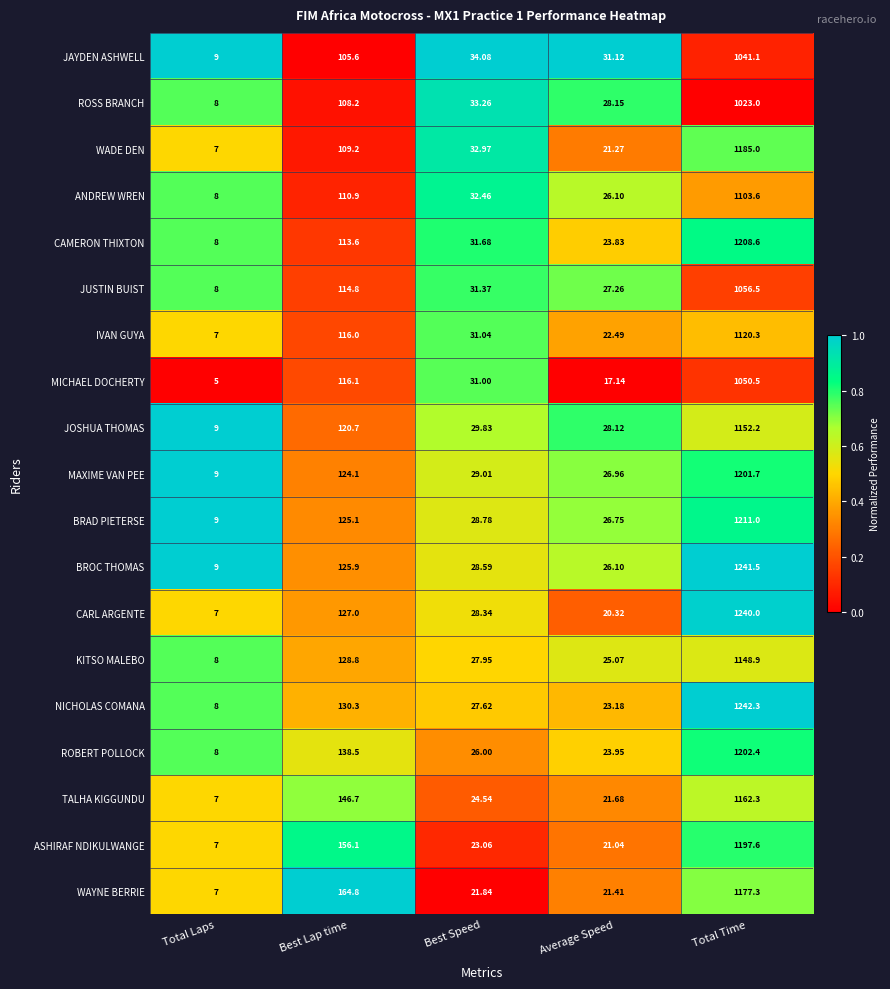

Where is ANDREW WREN nearest to the value 555?

Best Lap time